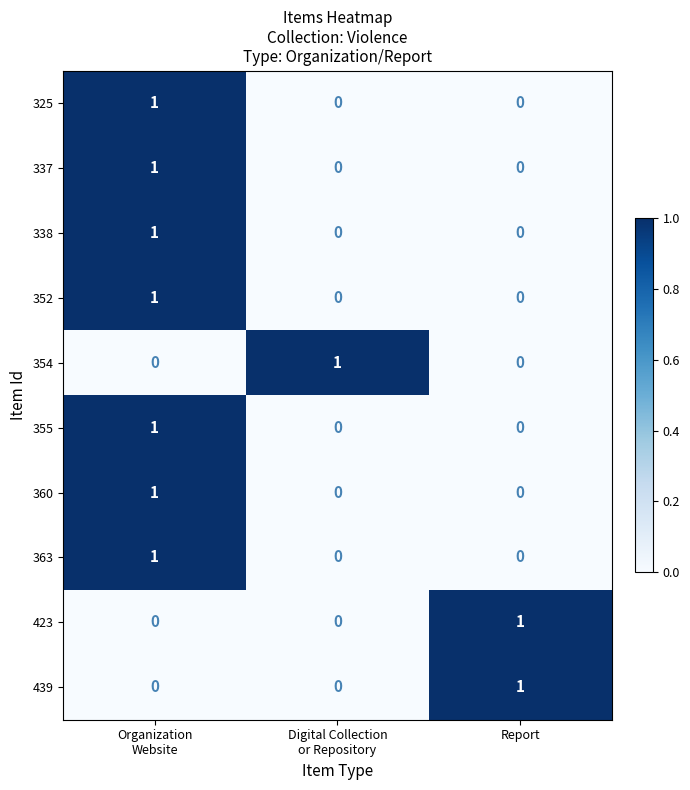

Which category has the highest value in the 423 series?

Report